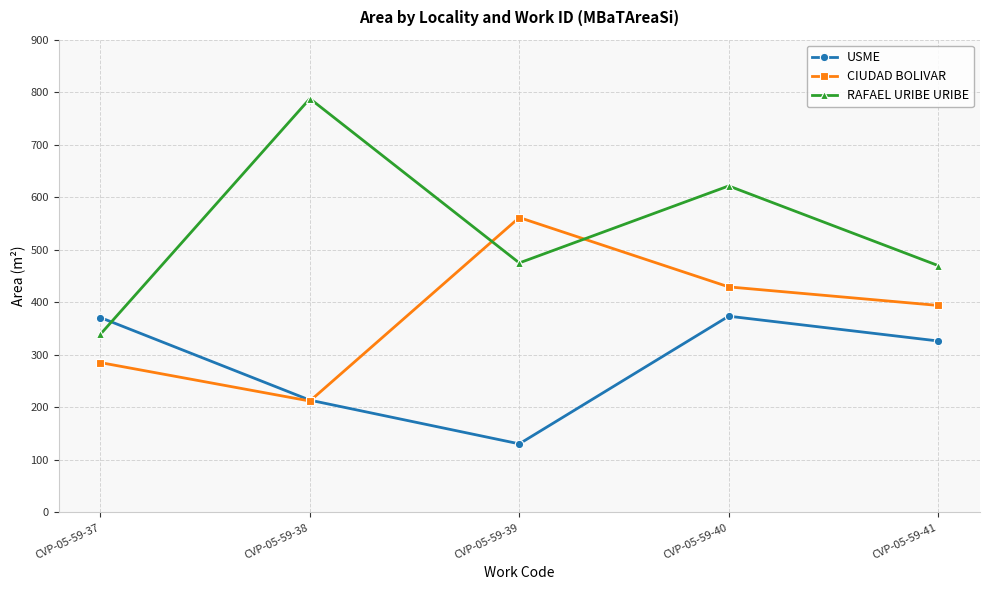

What is the average value of the RAFAEL URIBE URIBE series?

538.8